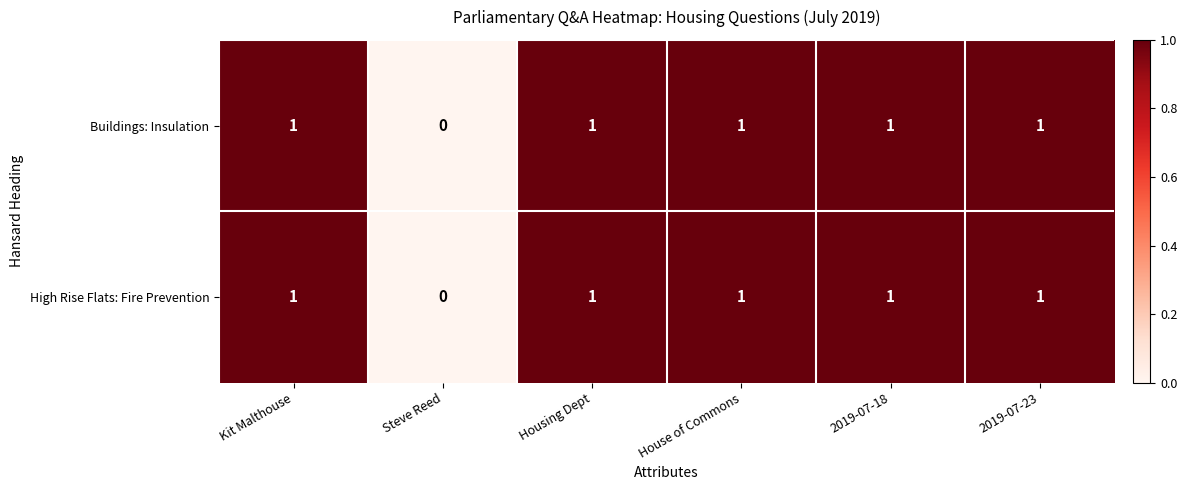

Count the Buildings: Insulation values in the range 1 to 2.

5